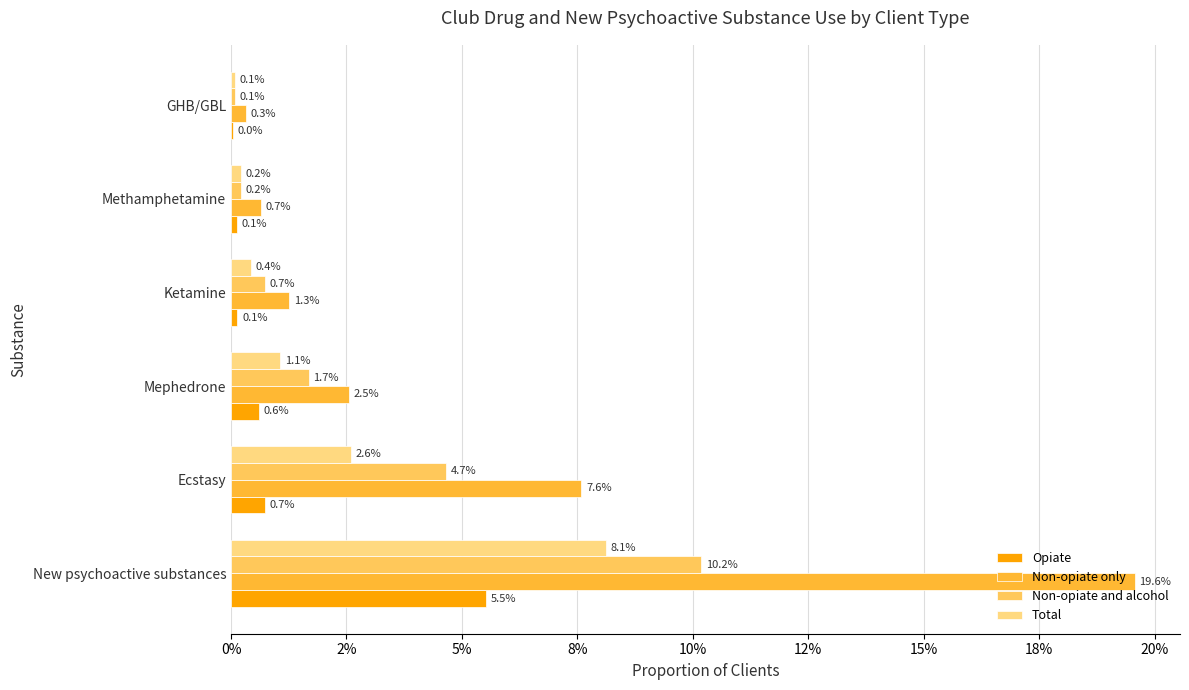

What is the label of the 2nd bar from the right?

Methamphetamine